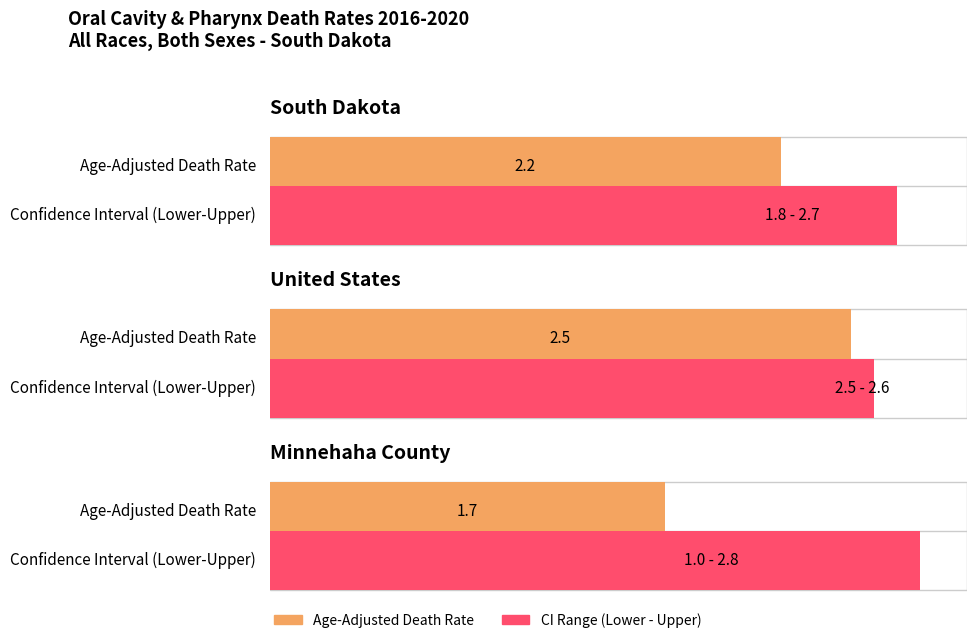

Which category has the highest value in the Age-Adjusted Death Rate series?

United States